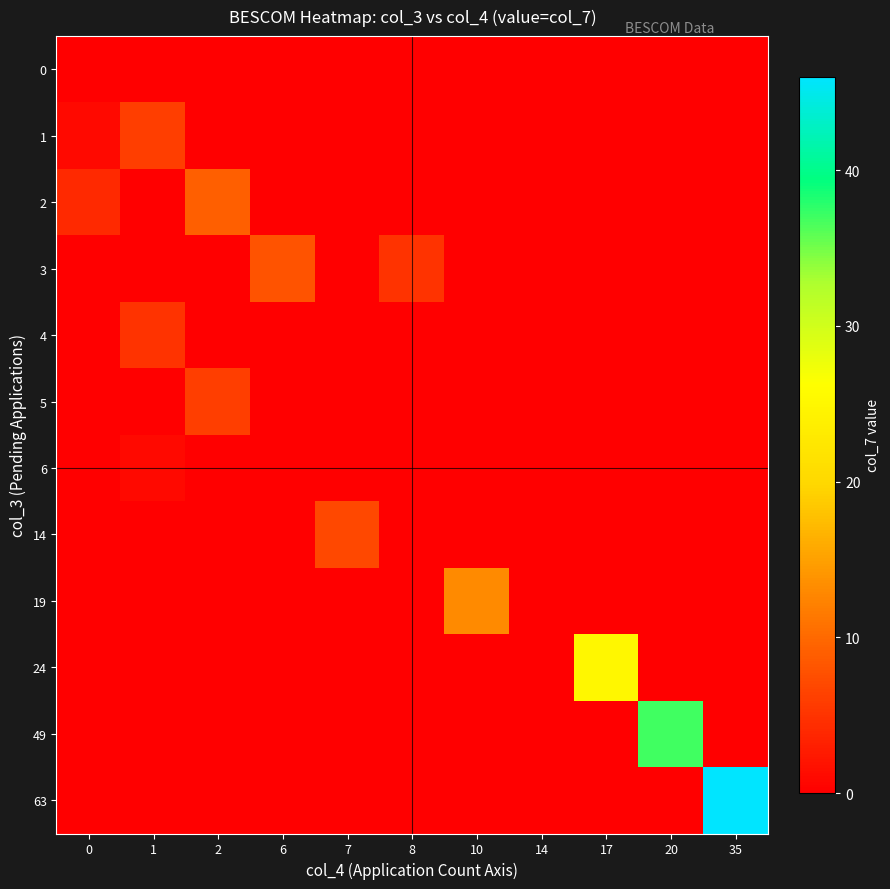

Rank the series by their maximum value, from lowest to highest.

0, 6, 4, 1, 5, 14, 3, 2, 19, 24, 49, 63